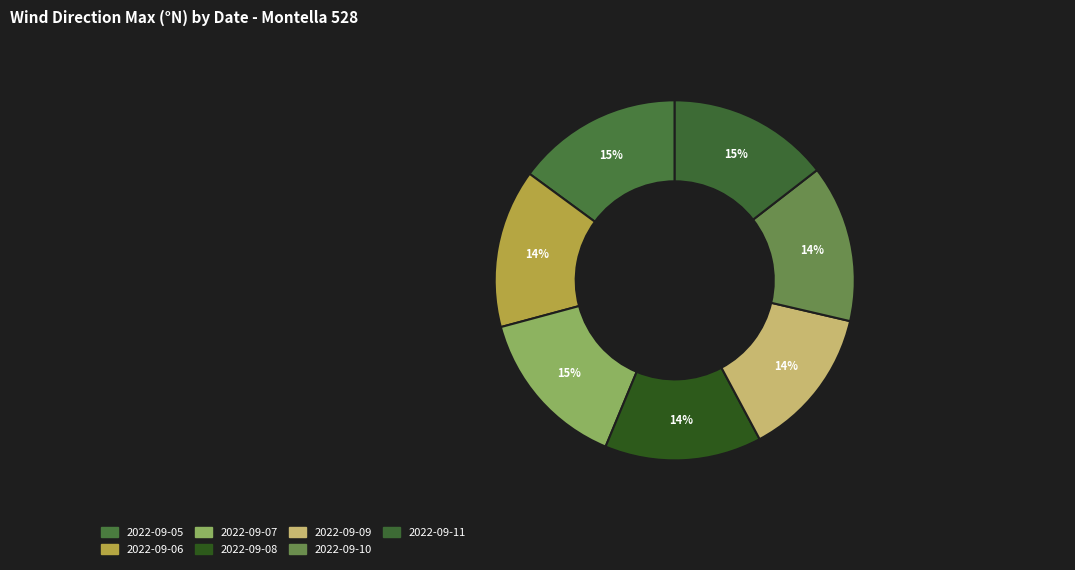

Approximately how many times larger is the value at 2022-09-06 compared to 2022-09-05?

1.0